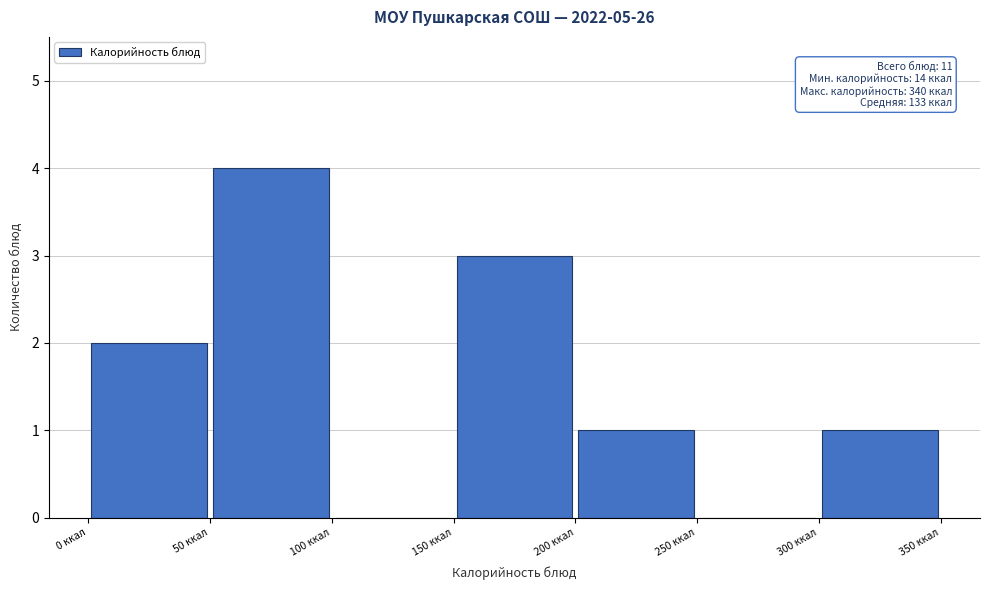

Which range on the x-axis has the tallest bar?

50 to 100